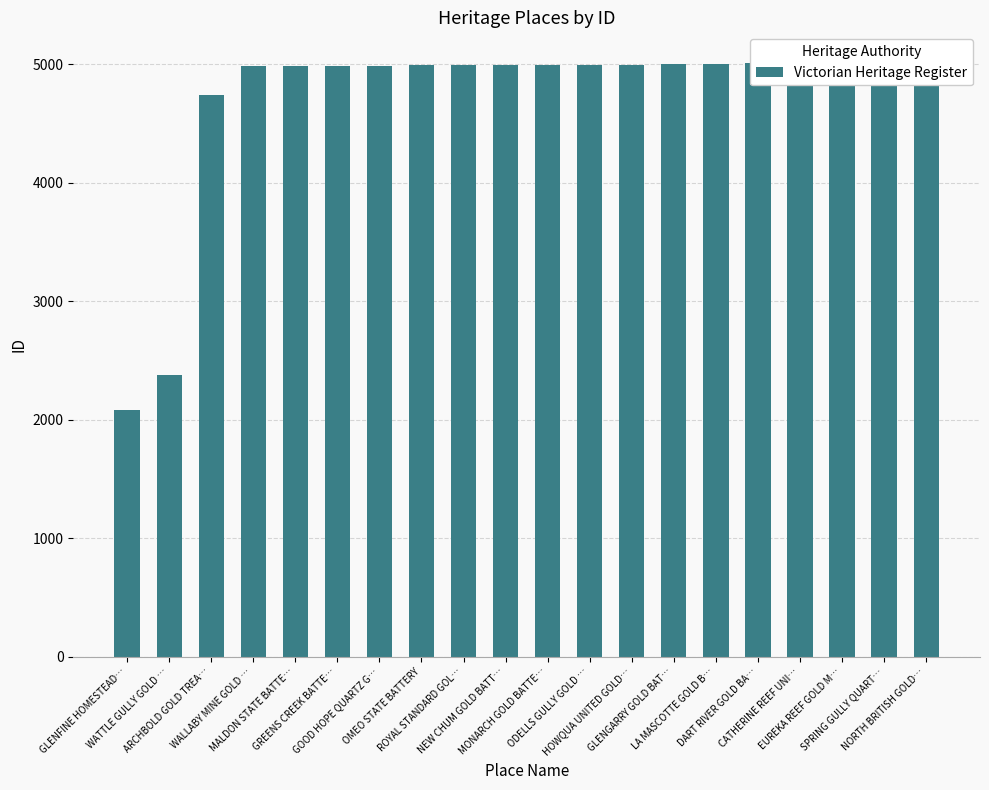

Reading left to right, extract all data points from this chart.

GLENFINE HOMESTEAD…=2084	WATTLE GULLY GOLD …=2380	ARCHBOLD GOLD TREA…=4740	WALLABY MINE GOLD …=4983	MALDON STATE BATTE…=4989	GREENS CREEK BATTE…=4990	GOOD HOPE QUARTZ G…=4991	OMEO STATE BATTERY=4992	ROYAL STANDARD GOL…=4993	NEW CHUM GOLD BATT…=4994	MONARCH GOLD BATTE…=4995	ODELLS GULLY GOLD …=4997	HOWQUA UNITED GOLD…=4999	GLENGARRY GOLD BAT…=5006	LA MASCOTTE GOLD B…=5007	DART RIVER GOLD BA…=5008	CATHERINE REEF UNI…=5016	EUREKA REEF GOLD M…=5017	SPRING GULLY QUART…=5018	NORTH BRITISH GOLD…=5020